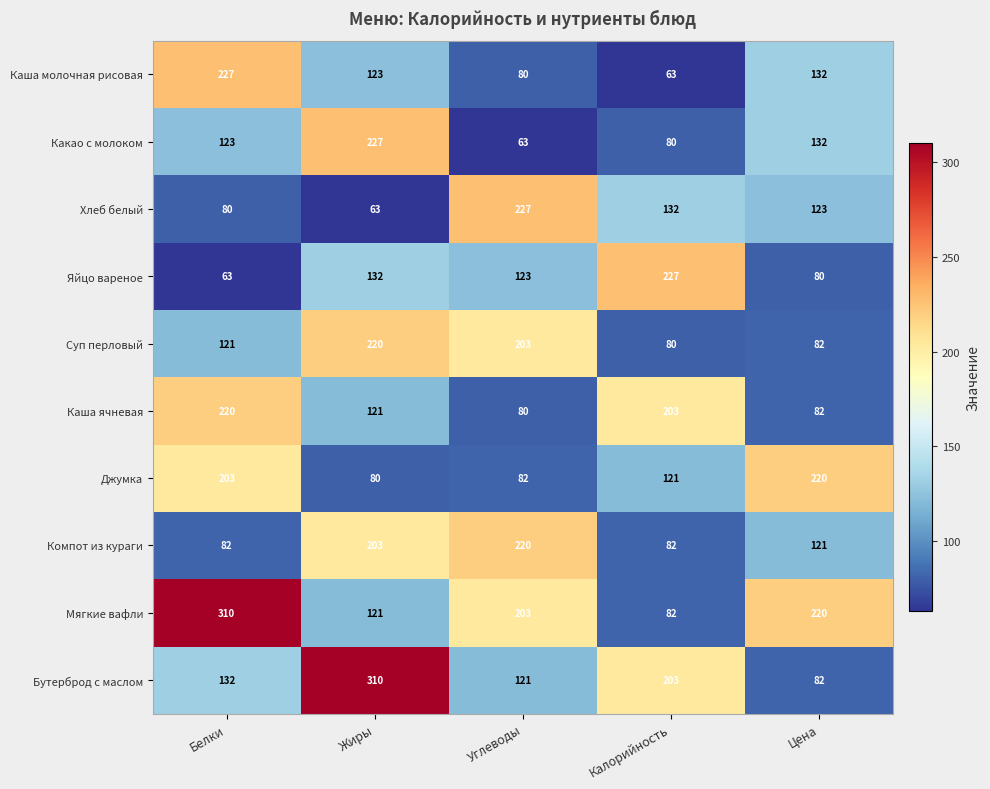

List the labels in order of Бутерброд с маслом value, smallest first.

Цена, Углеводы, Белки, Калорийность, Жиры